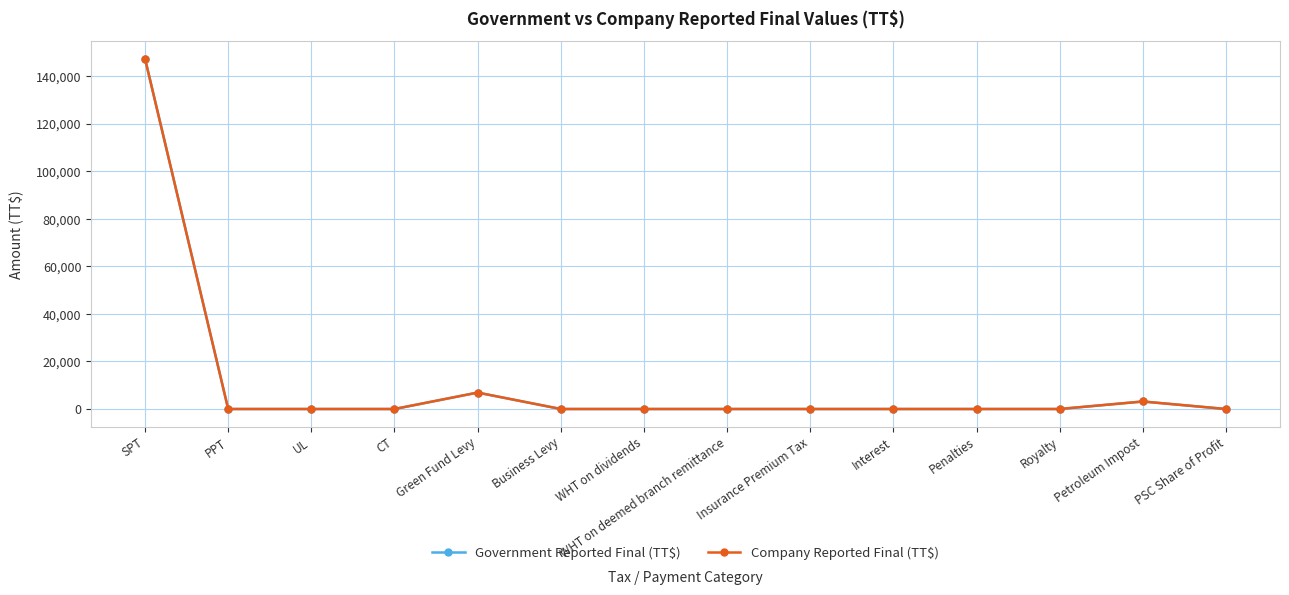

Reading right to left, what are all the values shown in this chart?

Government Reported Final (TT$): 0.0	3157.0	0.0	0.0	0.0	0.0	0.0	0.0	0.0	6908.4	0.0	0.0	0.0	147256.0
Company Reported Final (TT$): 0.0	3157.0	0.0	0.0	0.0	0.0	0.0	0.0	0.0	6908.4	0.0	0.0	0.0	147256.0